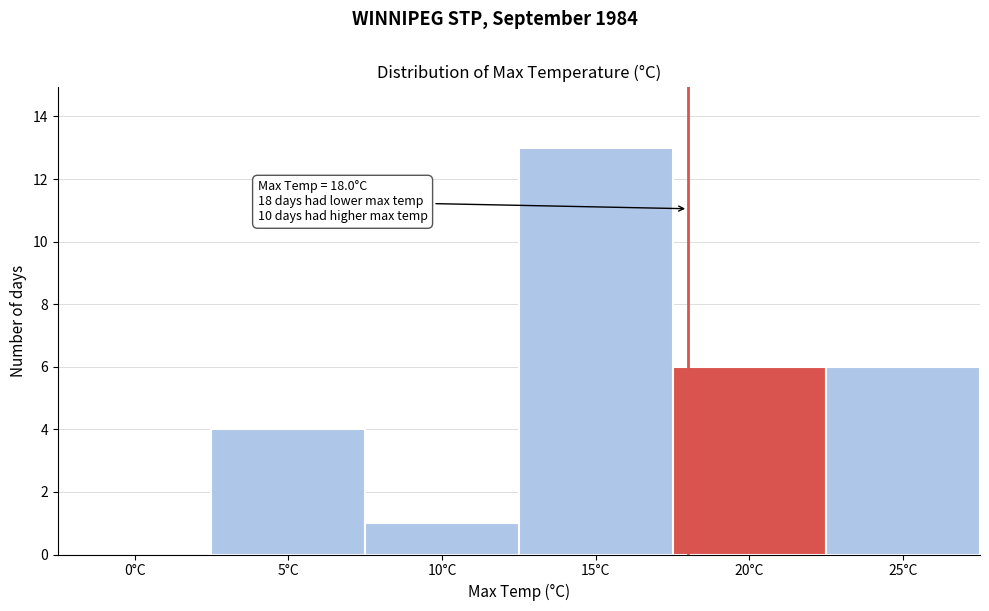

Which range on the x-axis has the tallest bar?

12.5 to 17.5